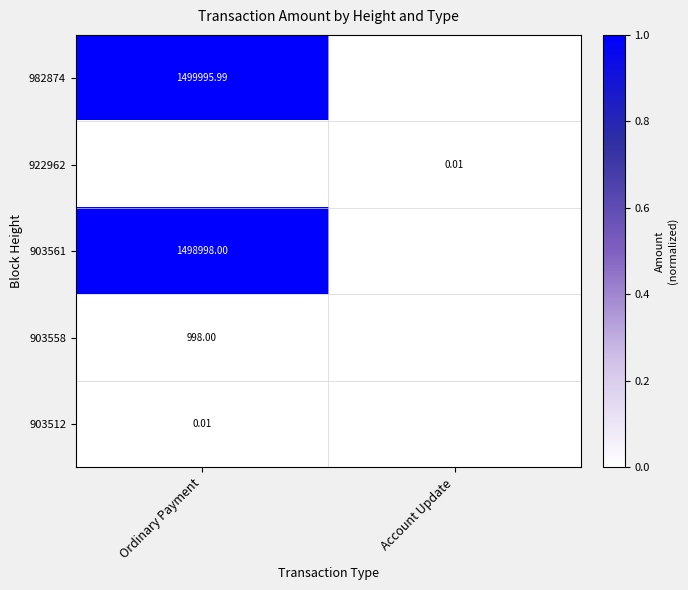

List the series in order of their peak value, lowest first.

922962, 903512, 903558, 903561, 982874